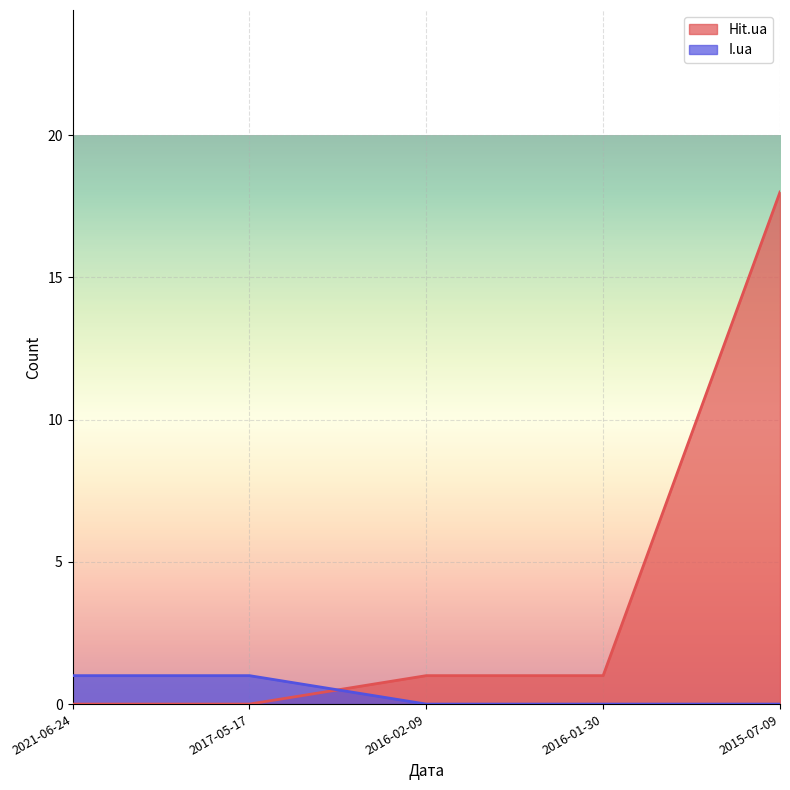

Reading right to left, what are all the values shown in this chart?

Hit.ua: 2015-07-09=18	2016-01-30=1	2016-02-09=1	2017-05-17=0	2021-06-24=0
I.ua: 2015-07-09=0	2016-01-30=0	2016-02-09=0	2017-05-17=1	2021-06-24=1